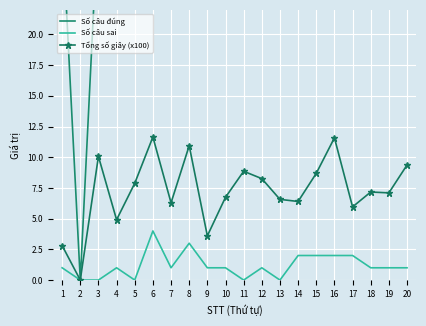

True or false: Số câu sai and Số câu đúng cross at least once.

False